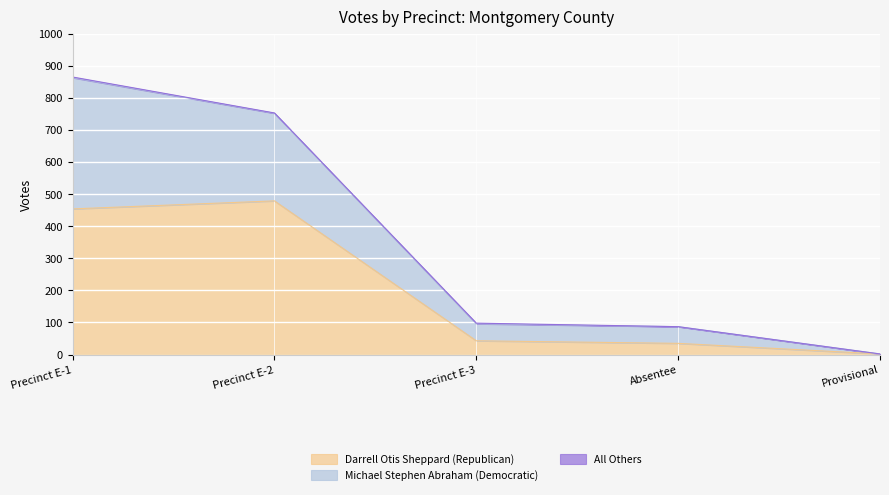

What is the sum of the Darrell Otis Sheppard (Republican) values at Provisional and Absentee?

37